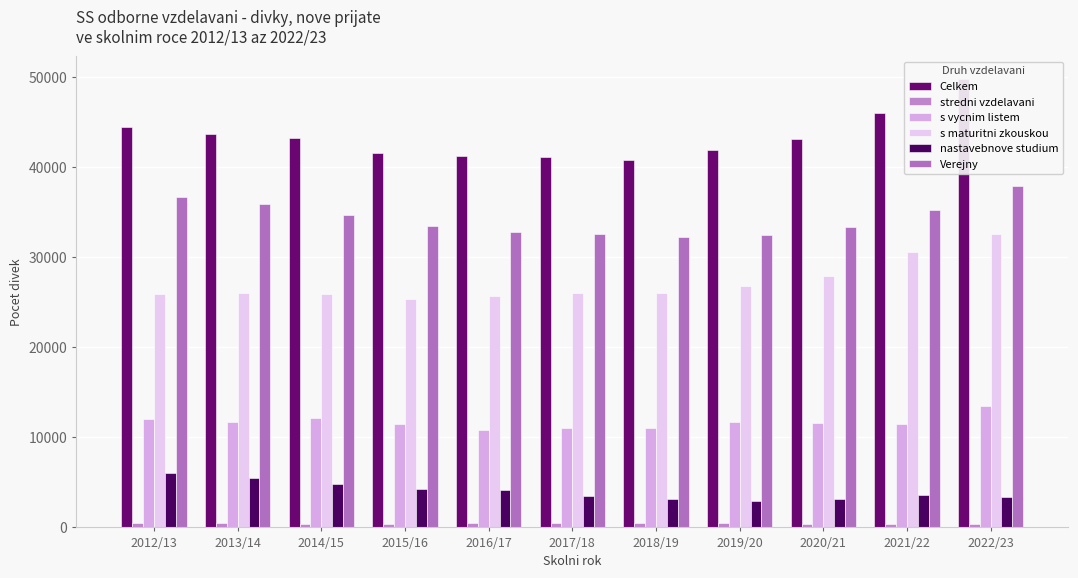

What is the label of the 10th bar from the right?

2013/14